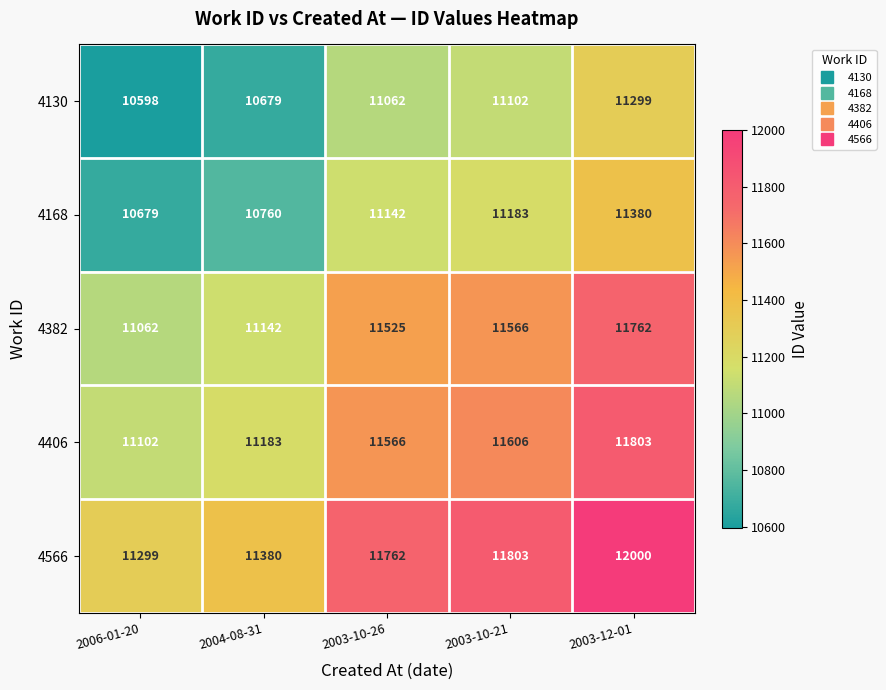

Count the number of categories in the chart.

5